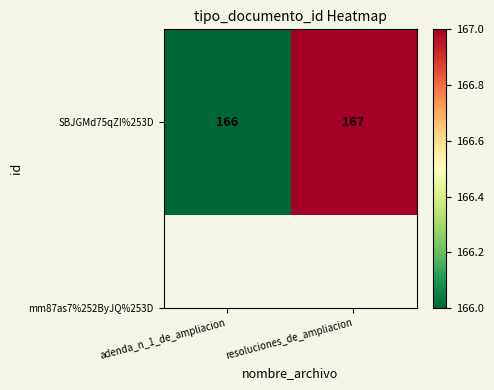

Reading left to right, what are all the values shown in this chart?

166	167